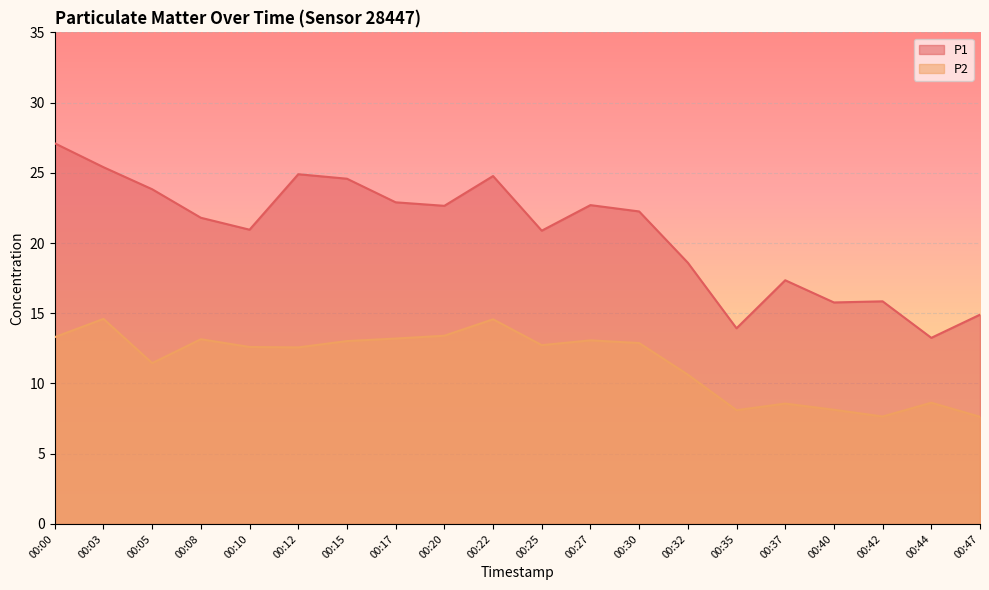

At which label is P2 closest to 11?

00:32